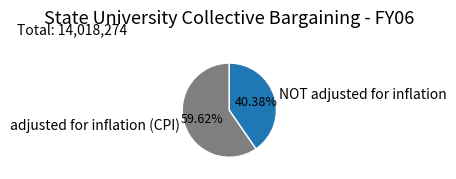

Between adjusted for inflation (CPI) and NOT adjusted for inflation, which is larger?

adjusted for inflation (CPI)